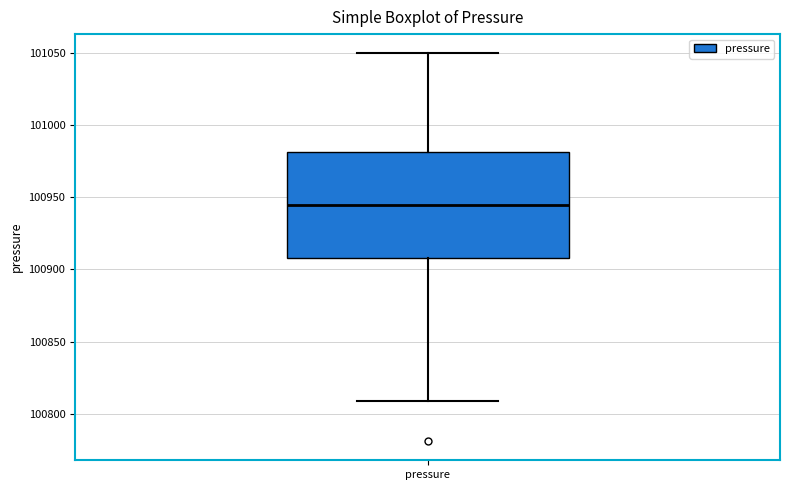

Read this box plot against the y-axis: the position of the median line, the range covered by the box, and the ends of both whiskers. The values are not printed on the chart, so give them approximately, as read against the axis.

median 100945, box 100910 to 100980, whiskers 100810 to 101050